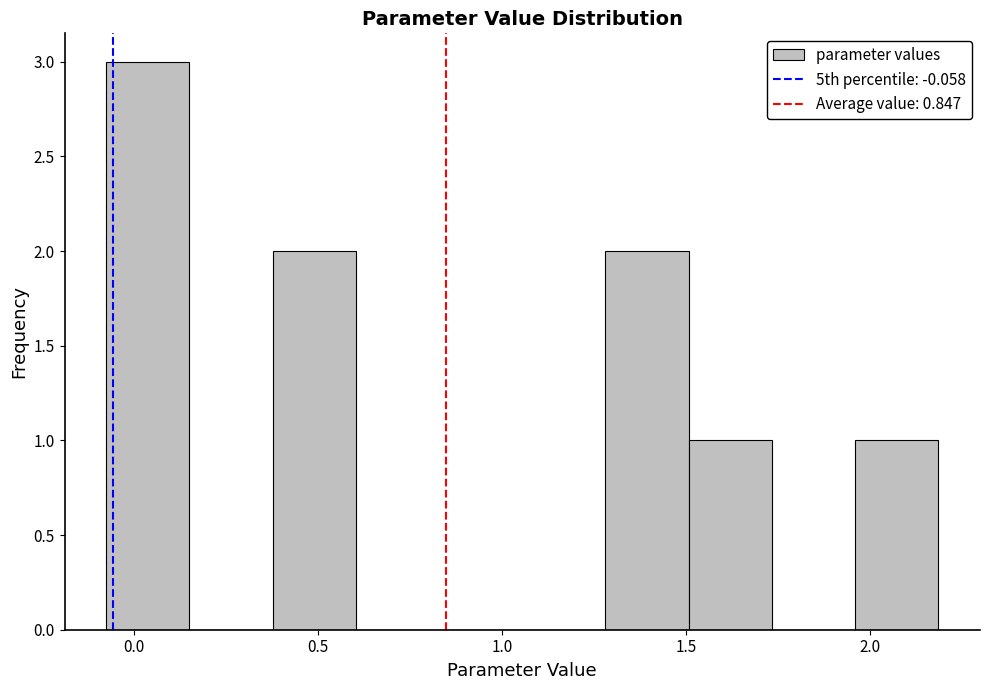

Reading left to right, list every bar in this chart as the range it spans on the x-axis followed by its height. Neither the bar edges nor the heights are printed on the chart, so give them approximately, as read against the axes.

-0.10 to 0.15: 3
0.15 to 0.40: 0
0.40 to 0.60: 2
0.60 to 0.85: 0
0.85 to 1.05: 0
1.05 to 1.30: 0
1.30 to 1.50: 2
1.50 to 1.75: 1
1.75 to 1.95: 0
1.95 to 2.20: 1